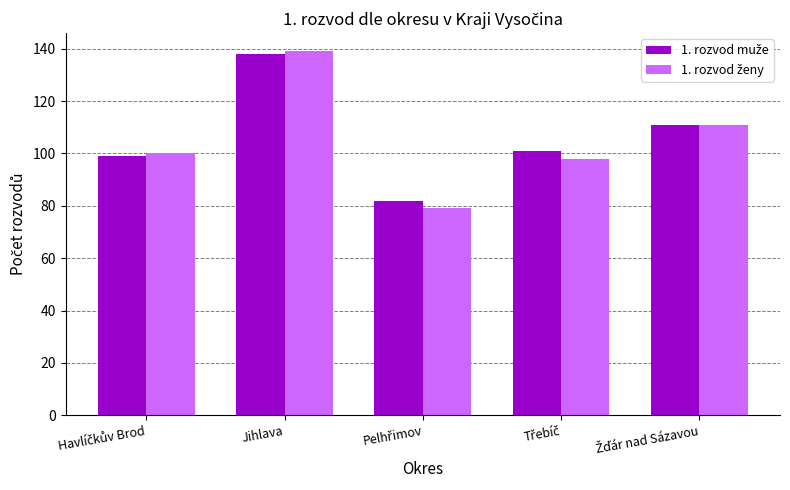

What is the greatest value displayed?

139